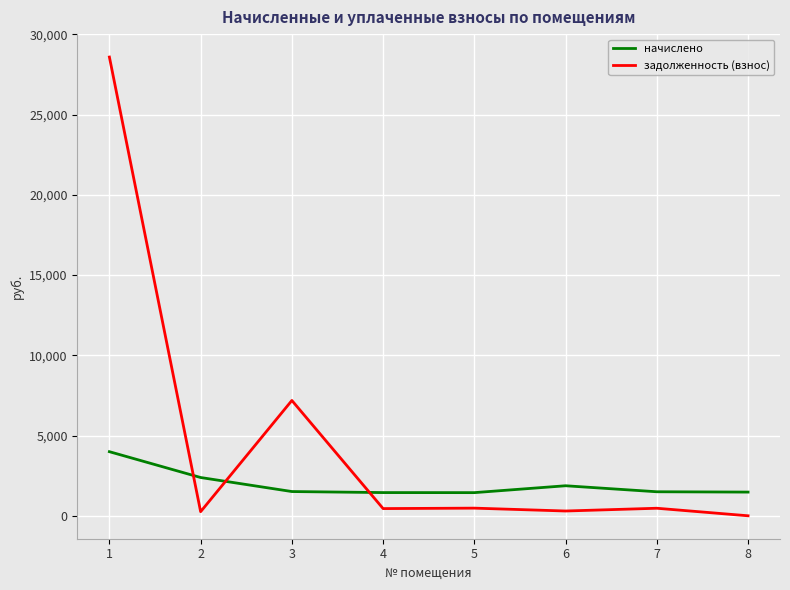

What is the total value across all series at 2?

2640.1